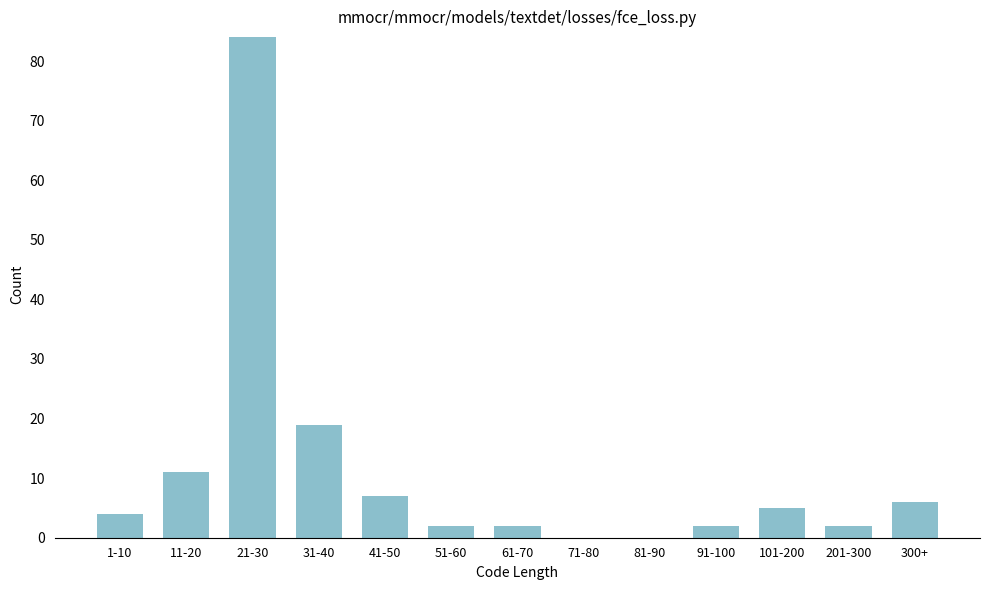

Reading left to right, transcribe all the data shown in this chart.

1-10=4	11-20=11	21-30=84	31-40=19	41-50=7	51-60=2	61-70=2	71-80=0	81-90=0	91-100=2	101-200=5	201-300=2	300+=6